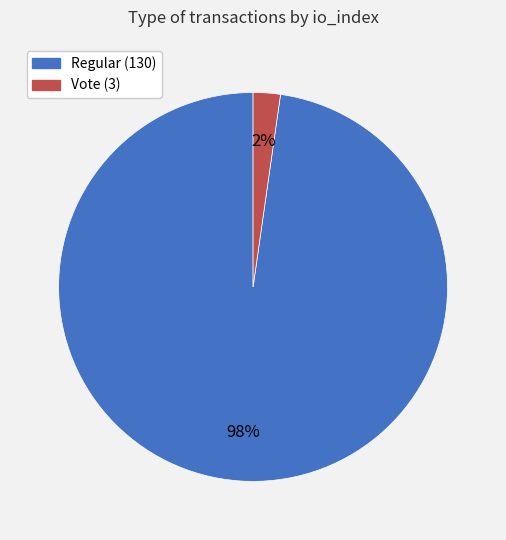

How many slices are in this pie chart?

2